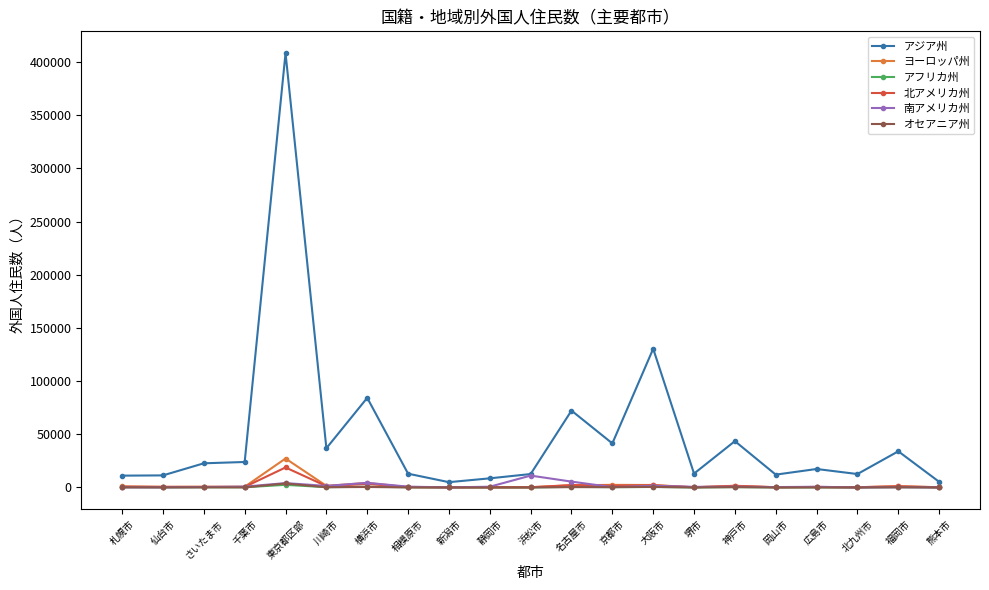

What is the label of the 5th point from the right?

岡山市